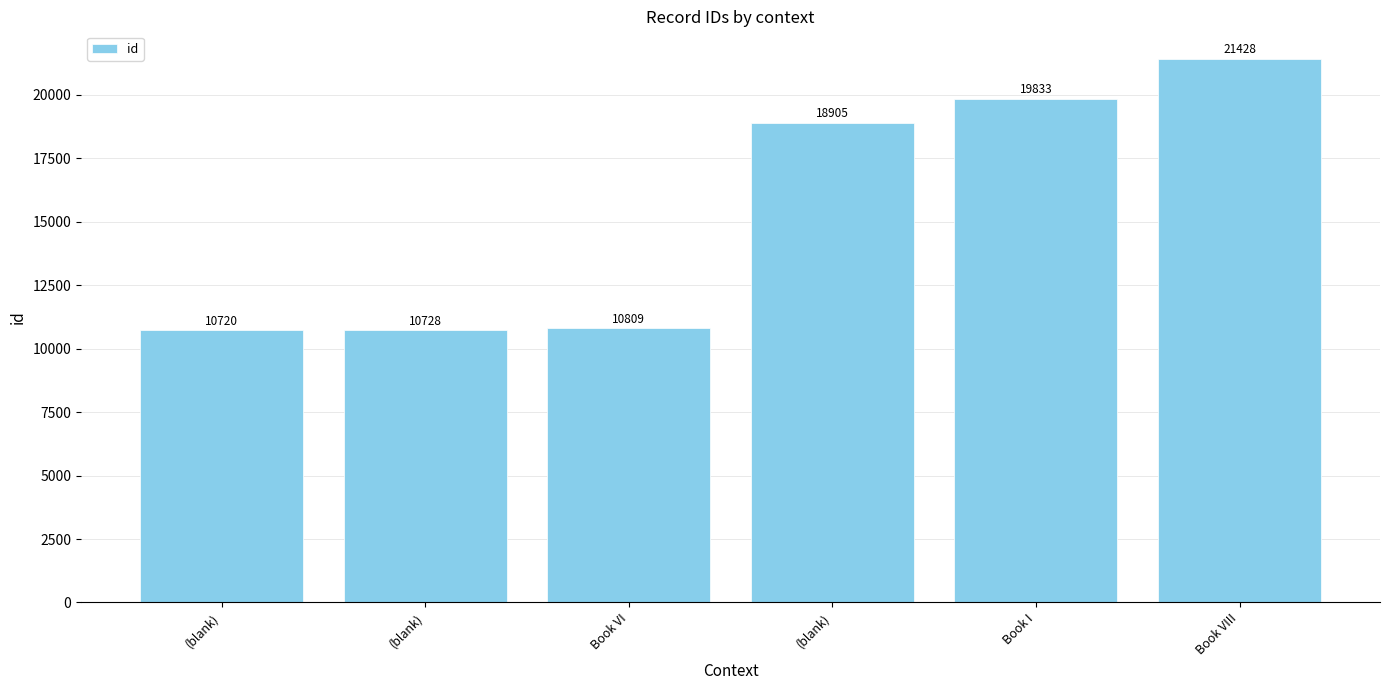

Reading right to left, extract all data points from this chart.

Book VIII=21428	Book I=19833	(blank)=18905	Book VI=10809	(blank)=10728	(blank)=10720